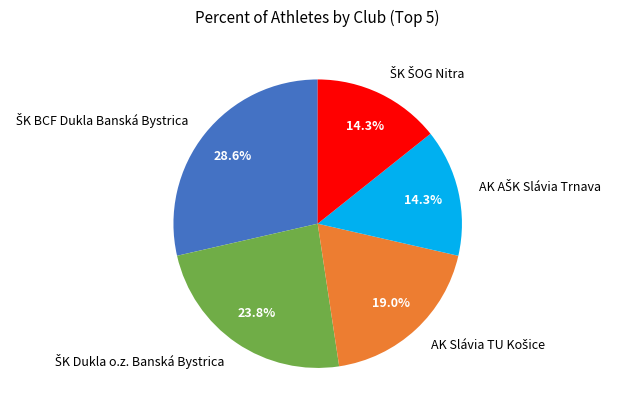

Is there a majority slice in this chart?

No